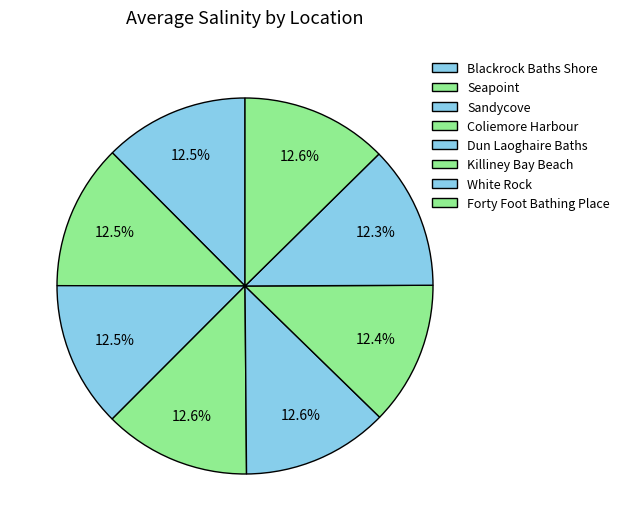

Does Killiney Bay Beach account for over 50% of the chart?

No